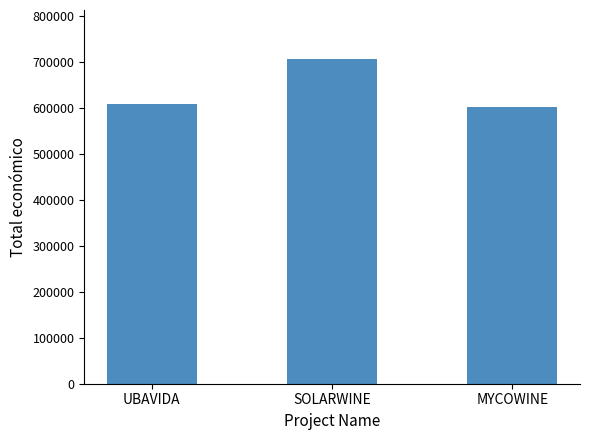

What is the change in value from SOLARWINE to MYCOWINE?

-104401.6